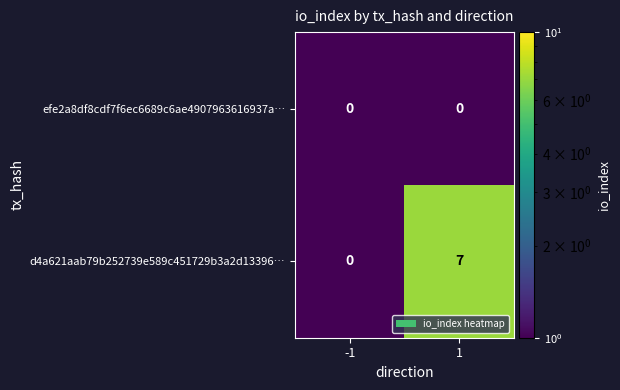

Which series has the largest total across all categories?

d4a621aab79b252739e589c451729b3a2d13396…